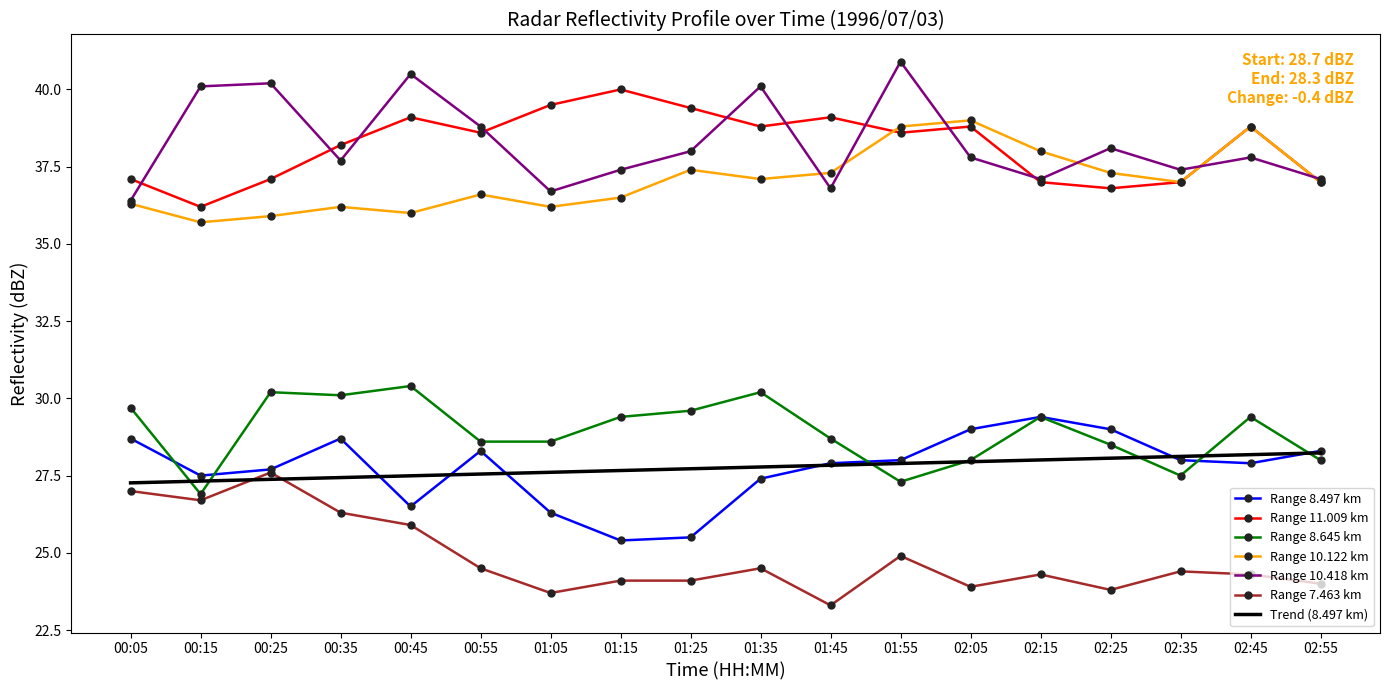

What is the total value across all series at 00:55?

223.0